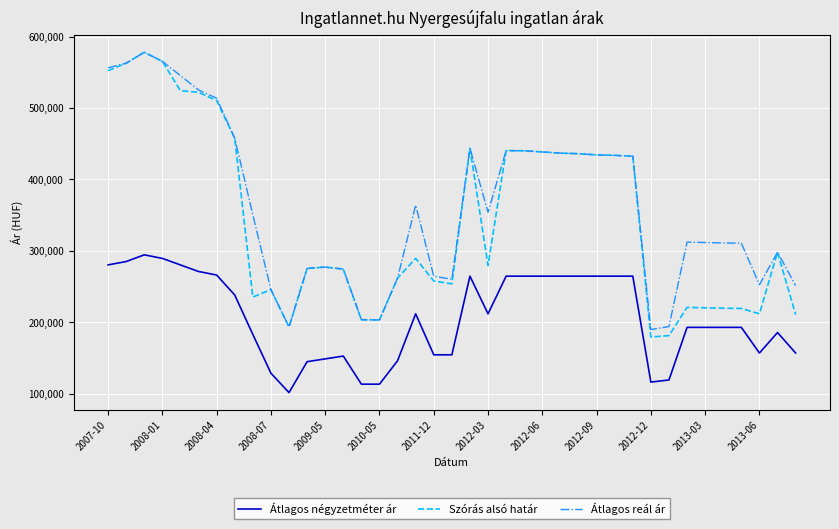

What is the smallest value displayed?

101769